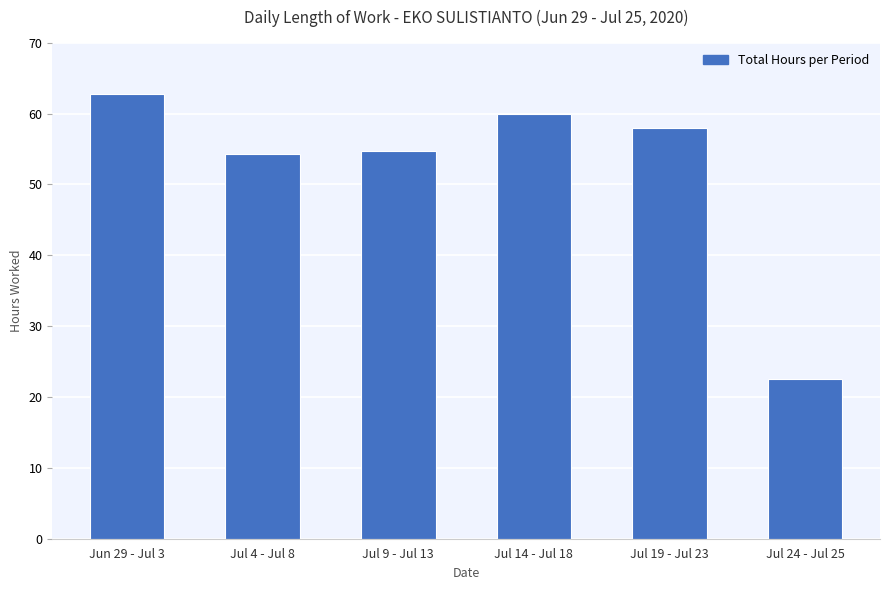

What is the sum of all values?

312.2